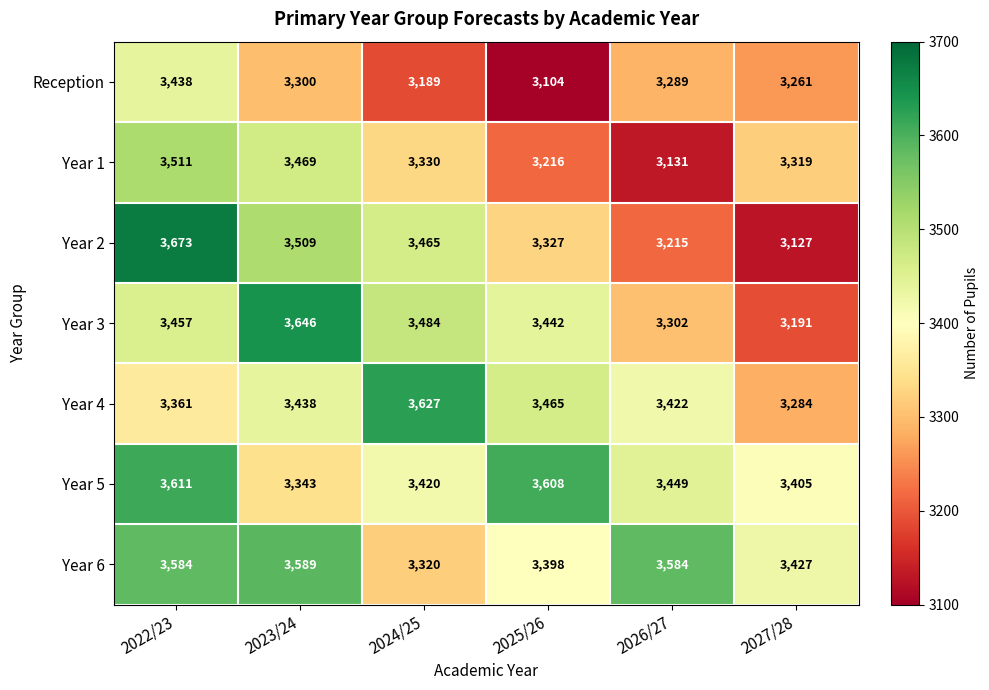

Where is Year 6 nearest to the value 3454?

2027/28